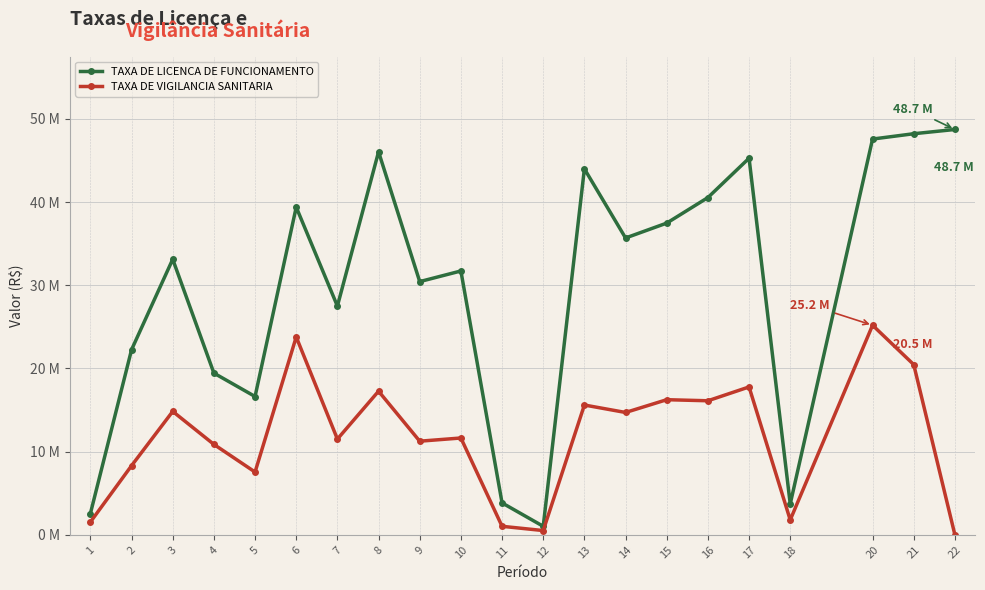

Is this an area chart (filled region under the line)?

No